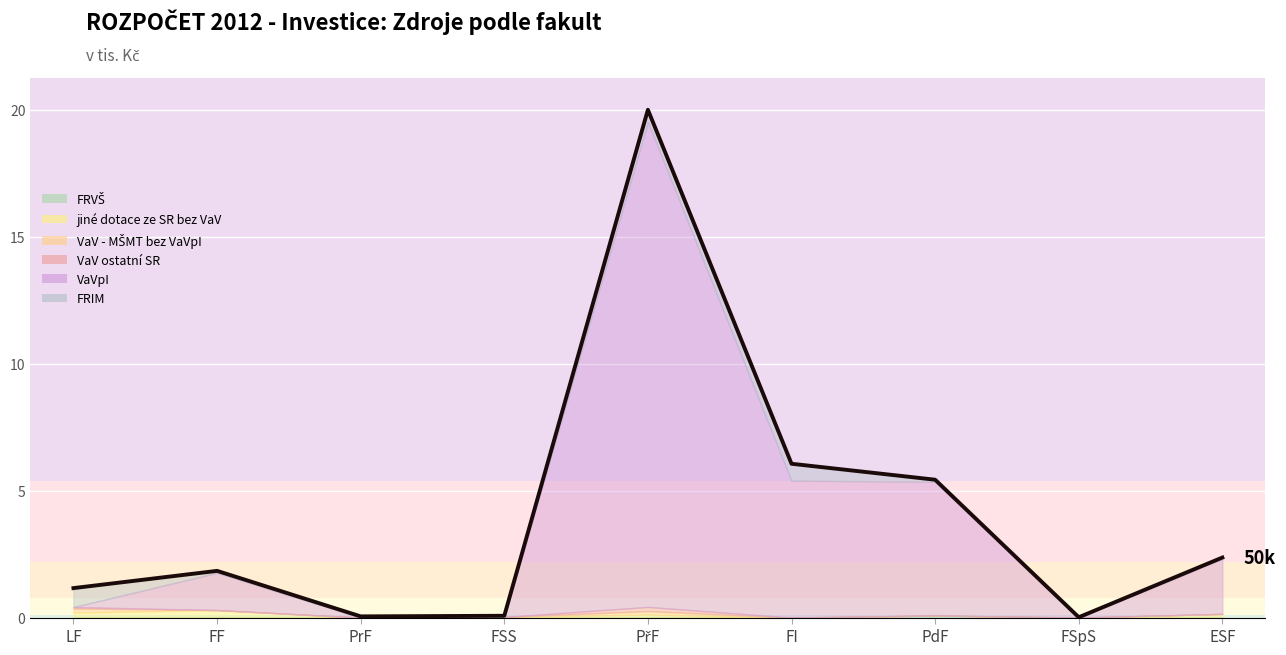

How many interior local valleys (lower than both neighbors) does the data have?

2